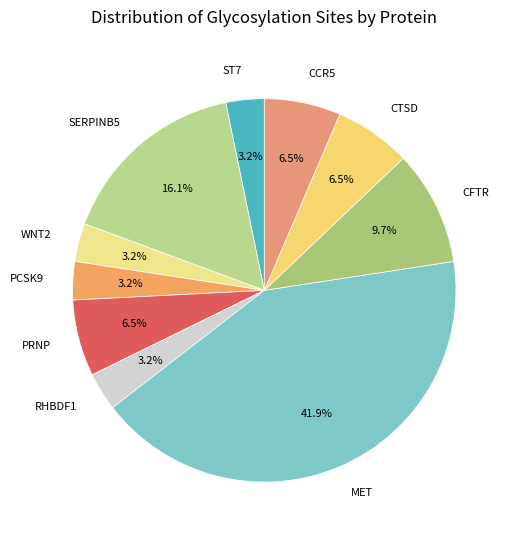

Which category has the biggest portion of the pie?

MET